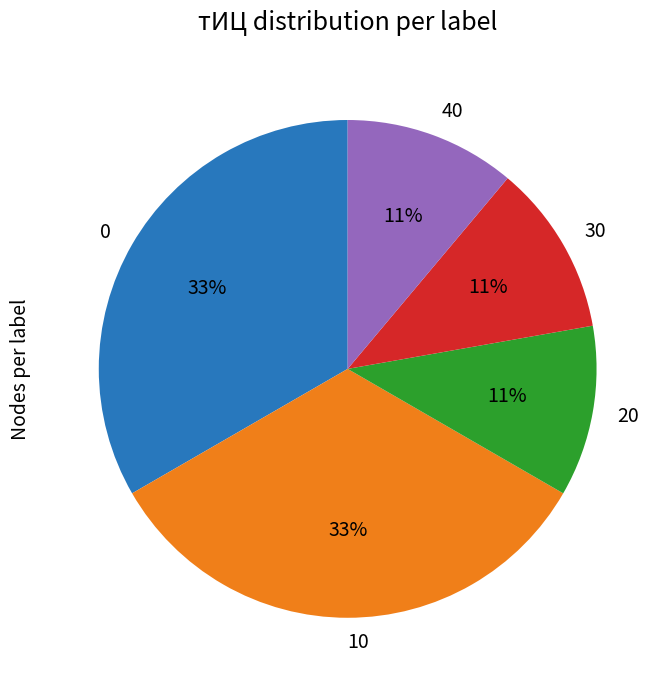

To the nearest percent, what is the average slice percentage?

20%